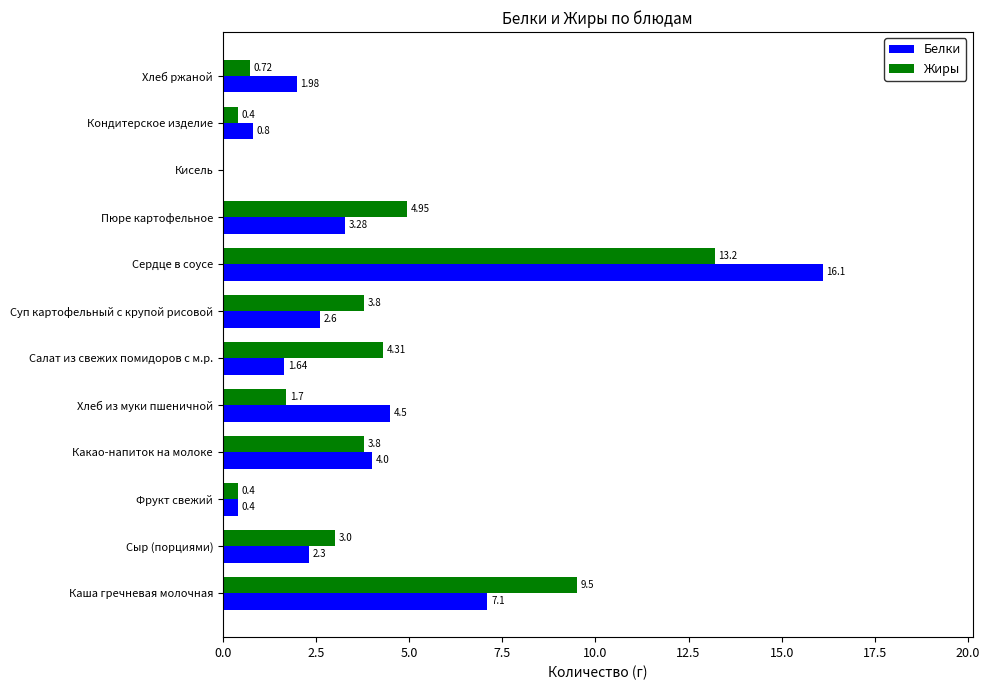

At which label does Белки reach its peak?

Сердце в соусе